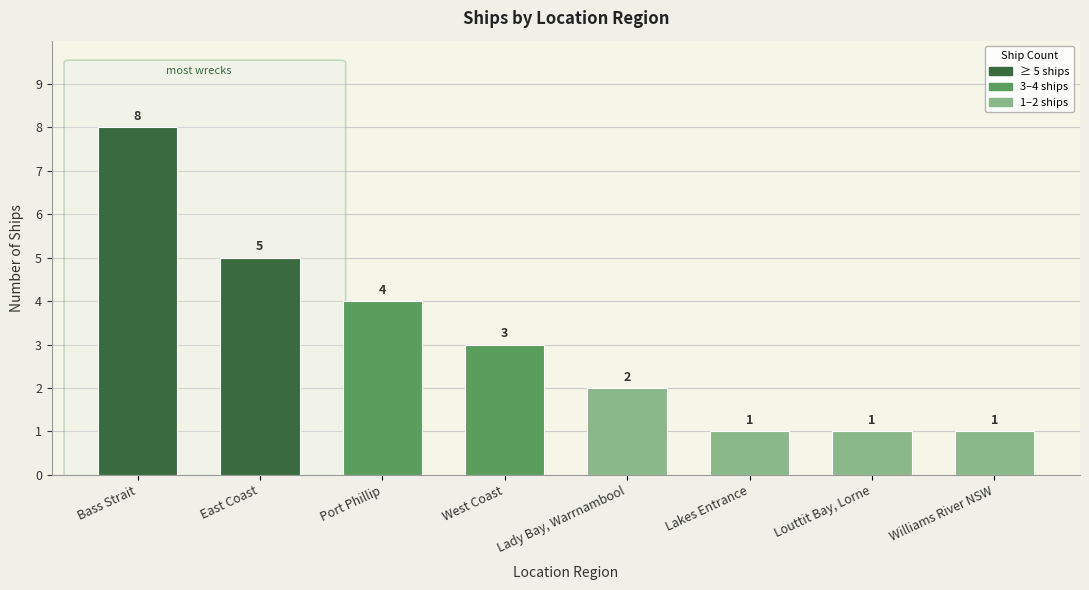

What position from the right is Port Phillip?

6